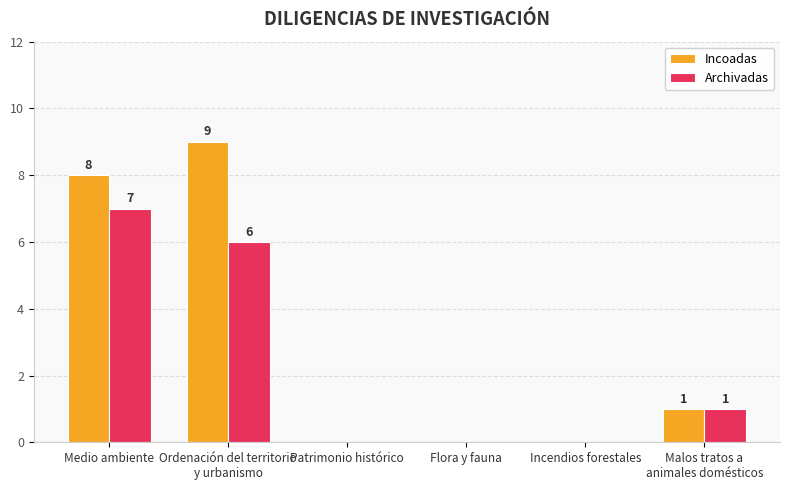

Where does the Archivadas series first go above 1?

Medio ambiente